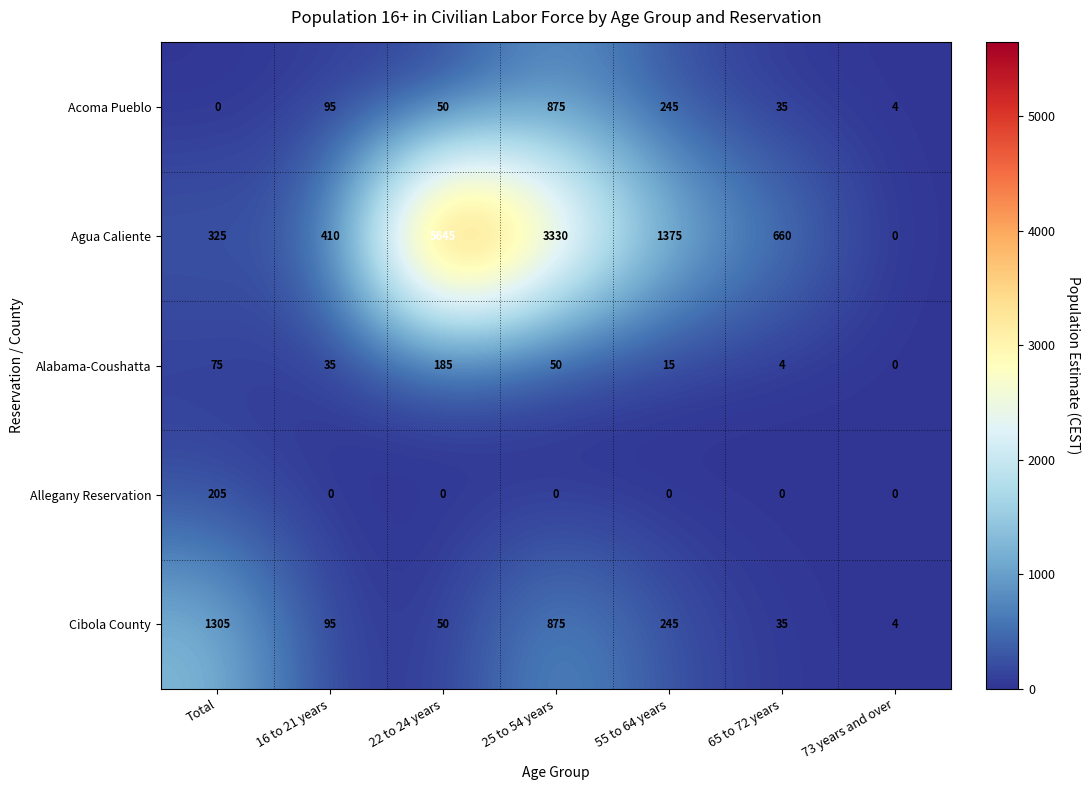

What is the maximum value shown in the chart?

5645